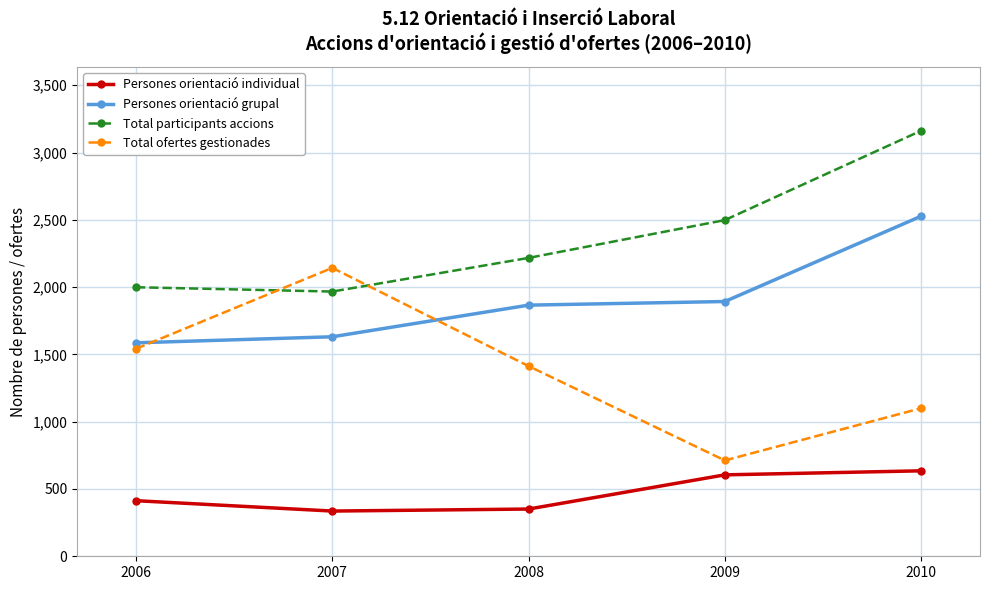

What is the average value of the Total ofertes gestionades series?

1382